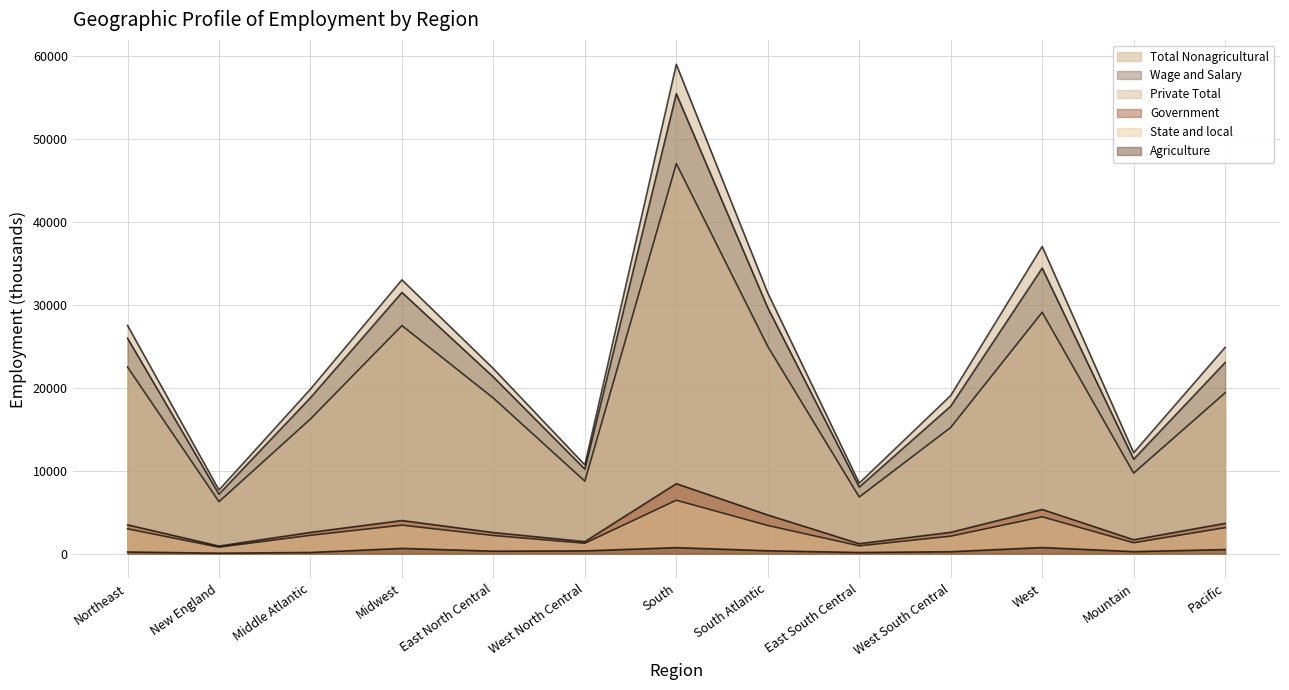

Which label corresponds to the largest value in the chart?

South